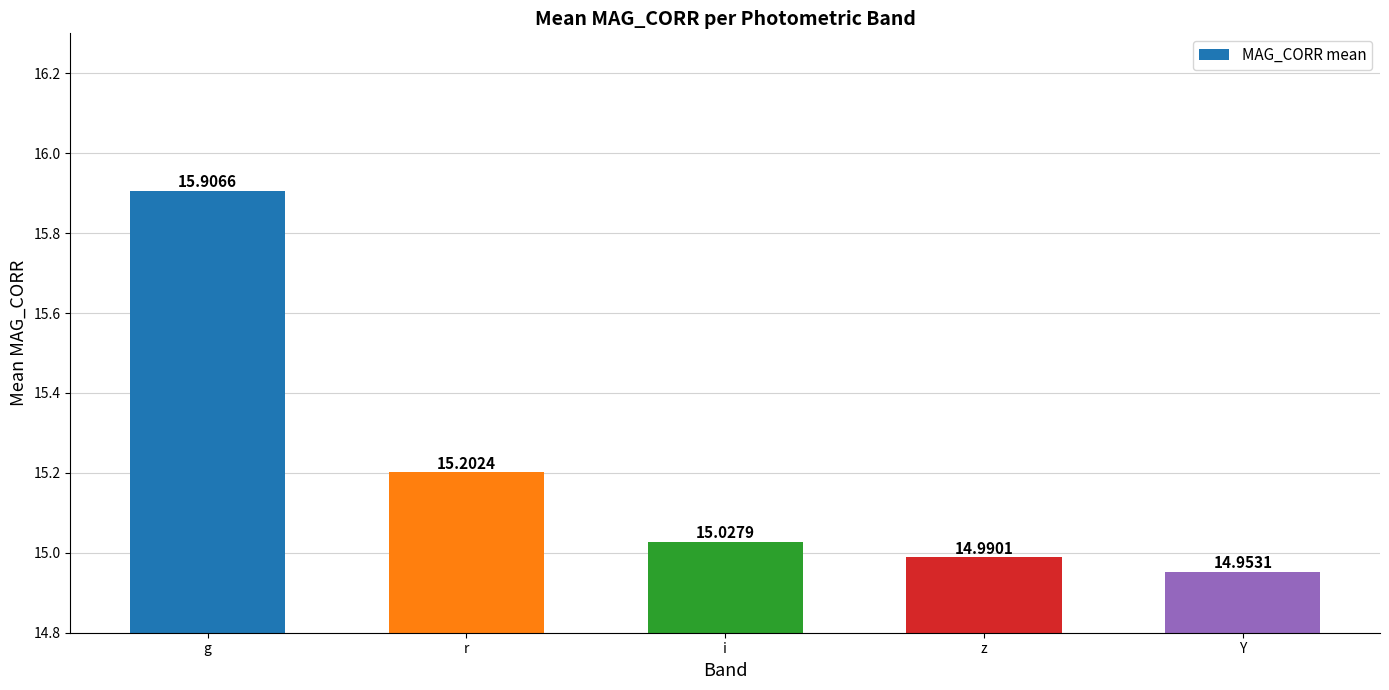

Read the value at z.

15.0